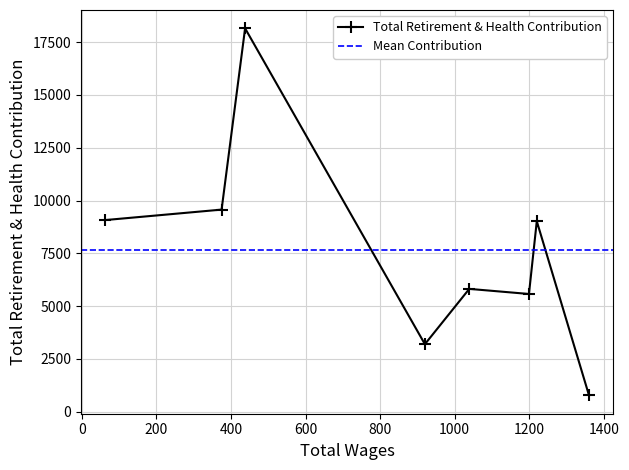

True or false: the data has more than 1 interior local peaks.

True